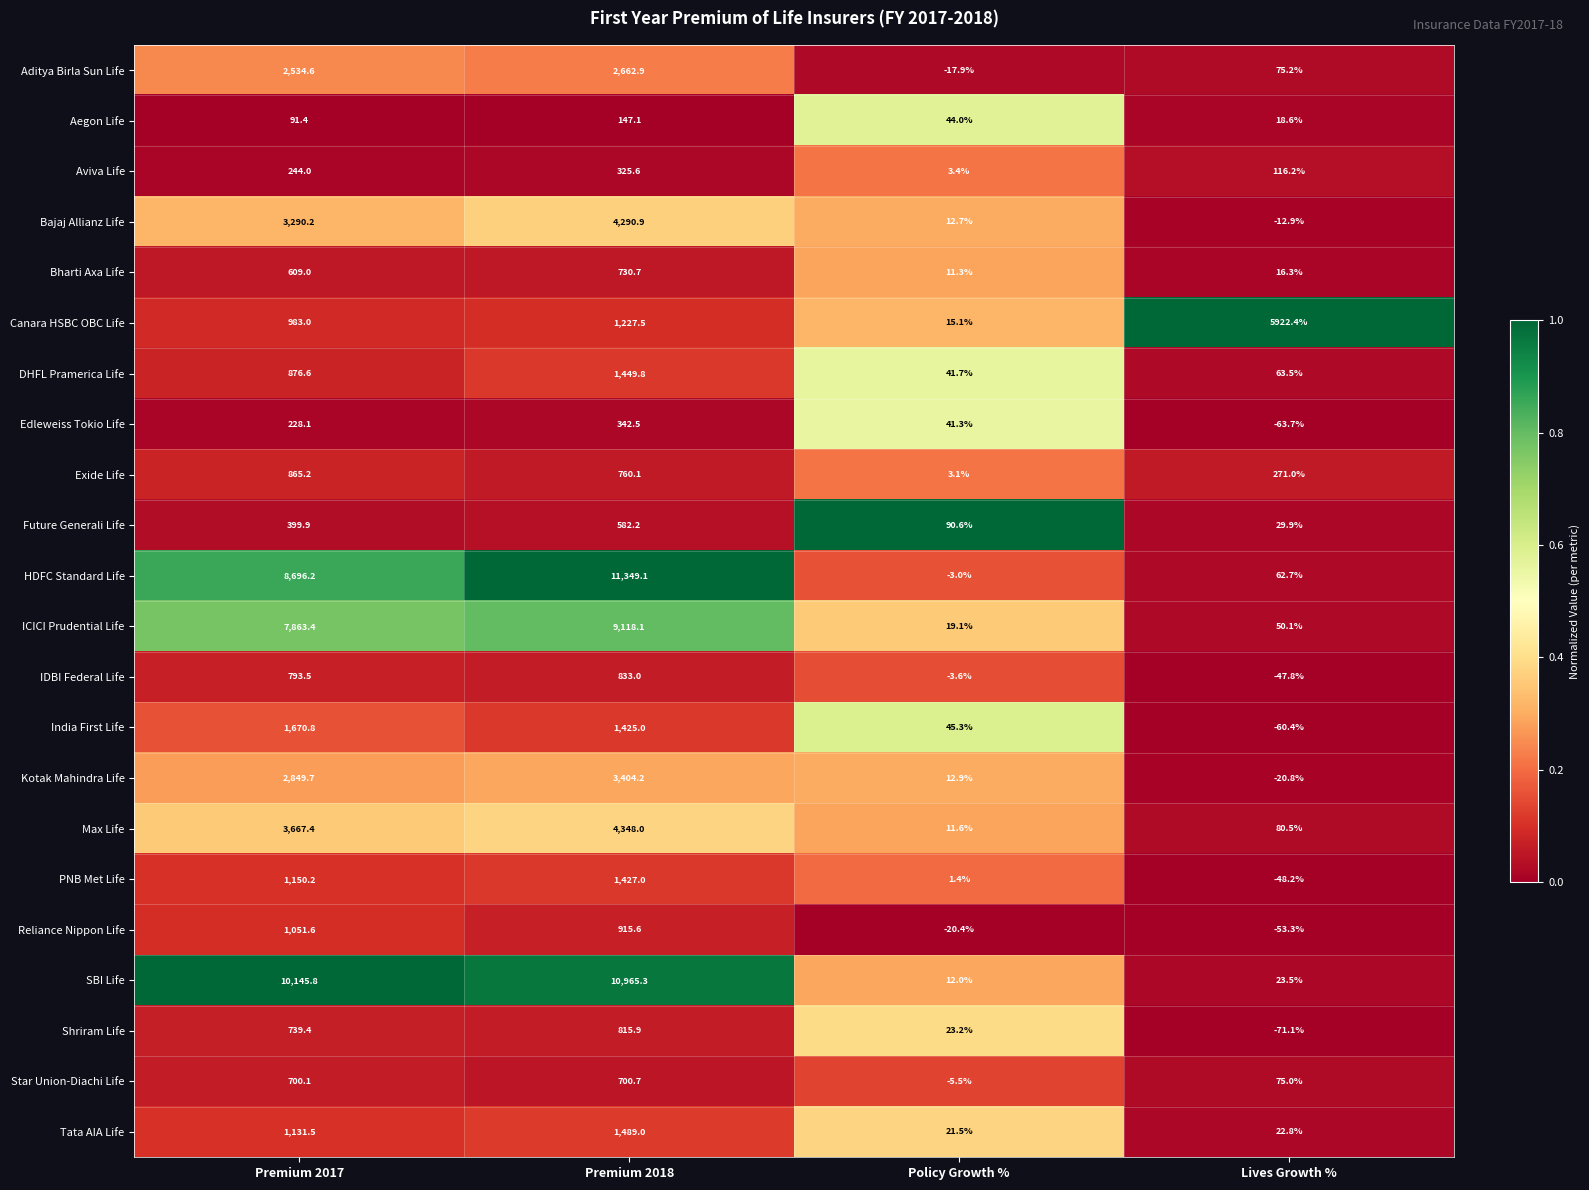

Is the value of SBI Life at Lives Growth % greater than the value of India First Life at Policy Growth %?

No